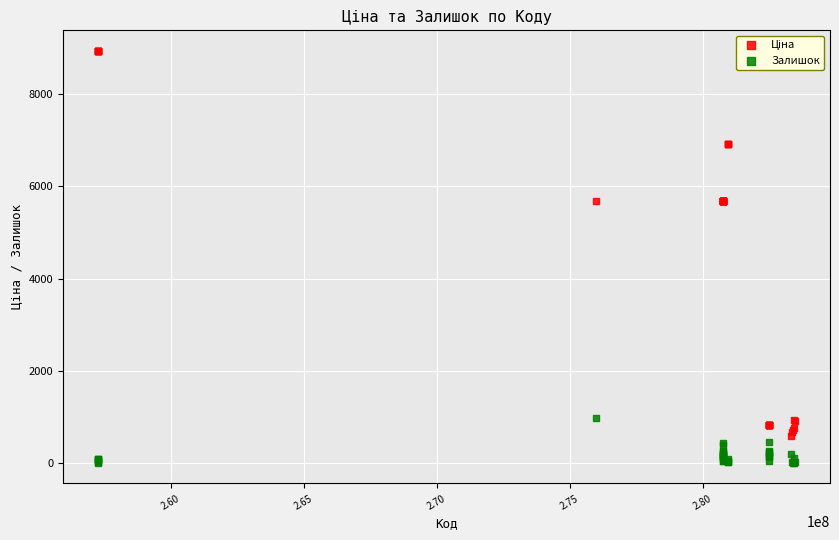

Which series contains the lowest Y value?

Залишок